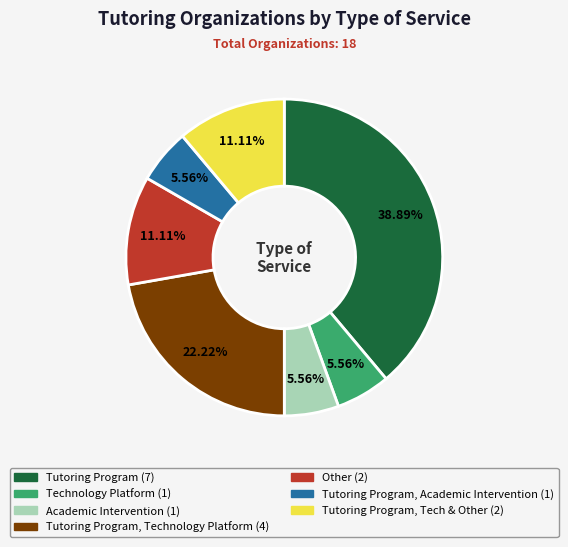

Is there any slice that represents more than half of the pie?

No